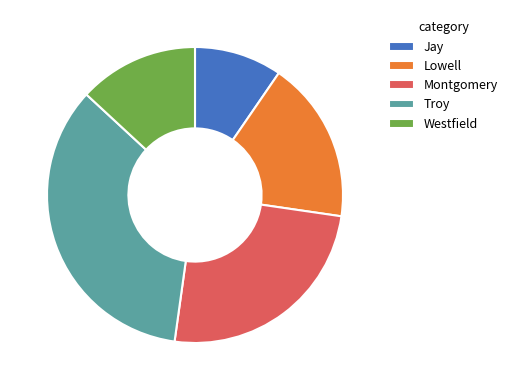

Which category has the biggest portion of the pie?

Troy